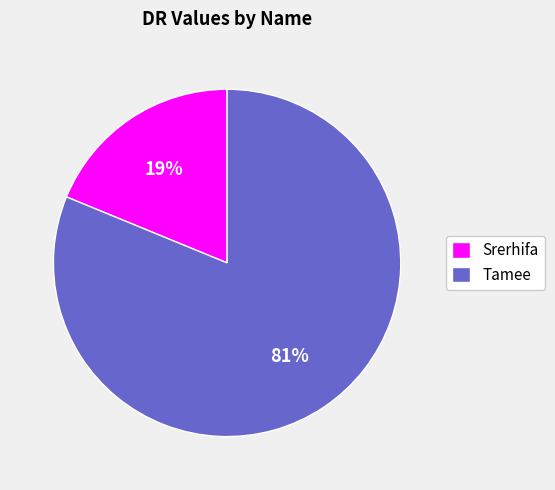

True or false: Srerhifa accounts for 19% of the total.

True